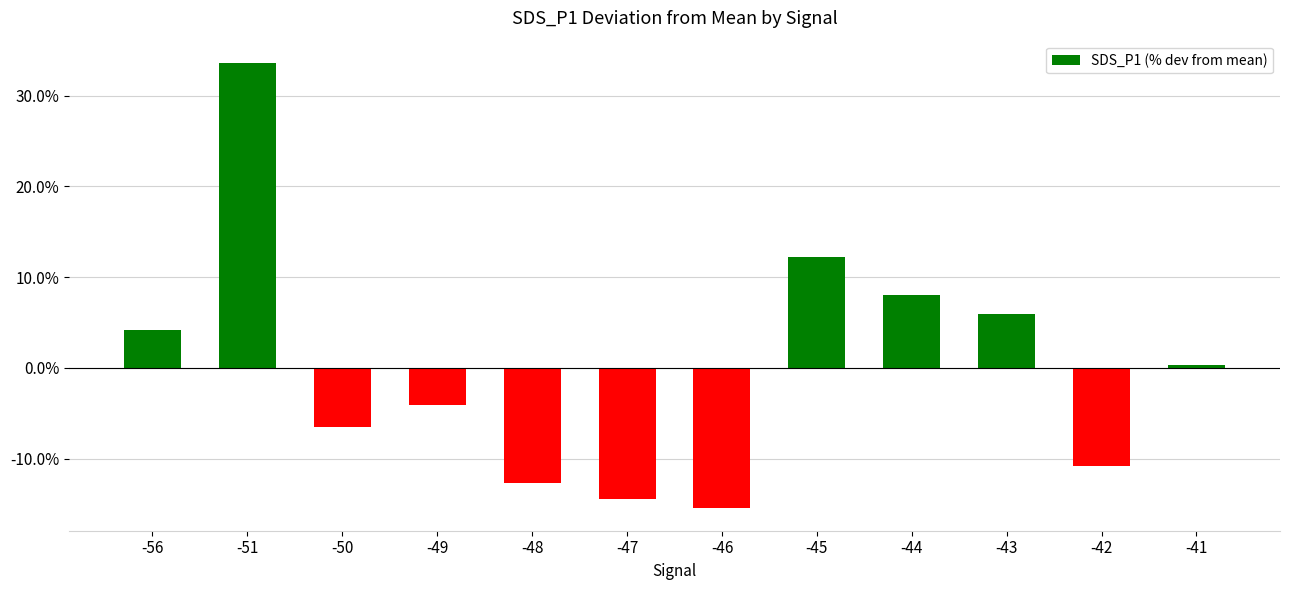

Are the bars horizontal?

No